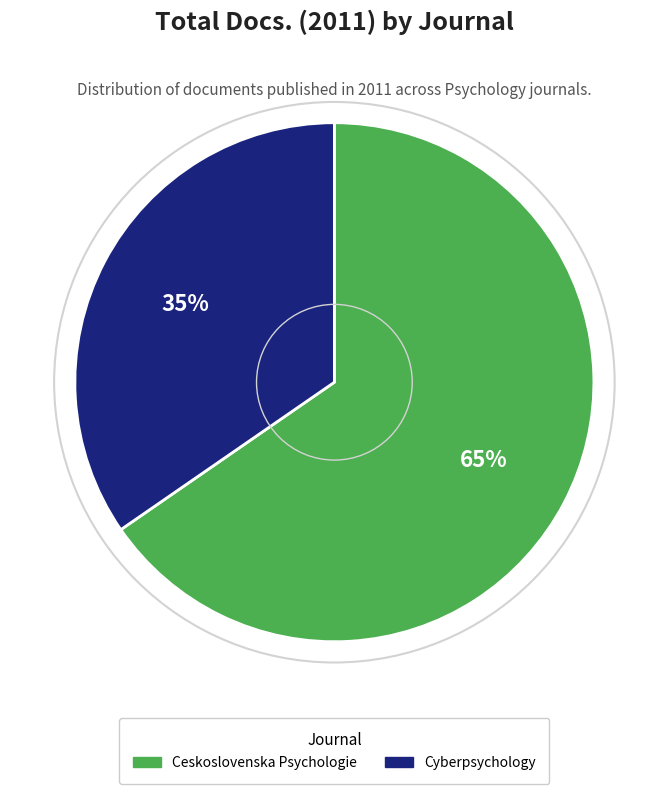

The Cyberpsychology slice represents 24% of the pie. True or false?

False